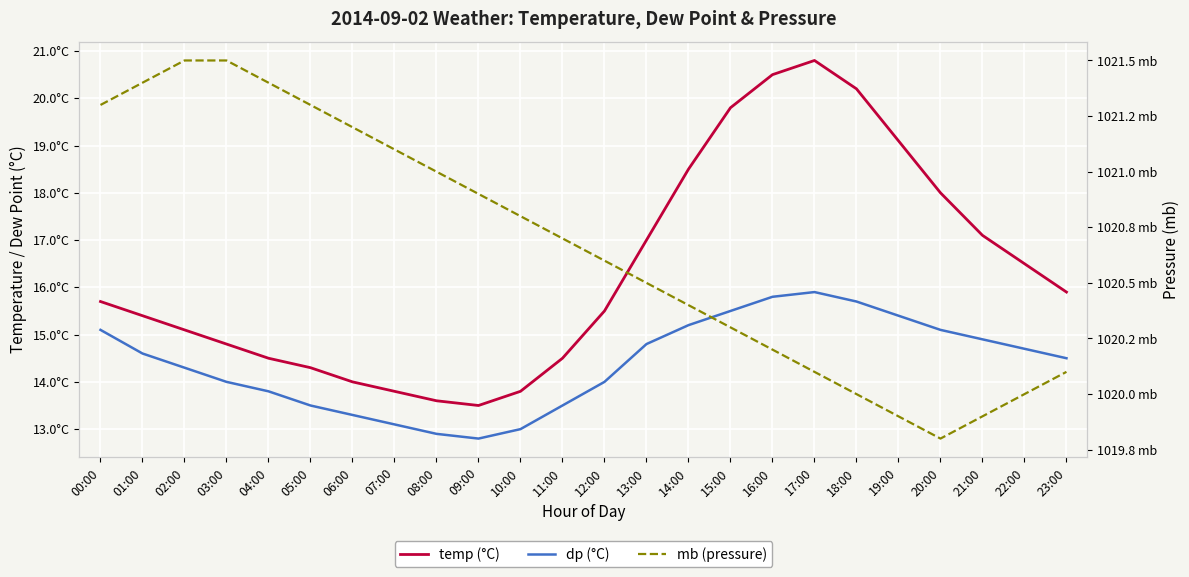

The dp series shows 14.8 at 13:00. True or false?

True